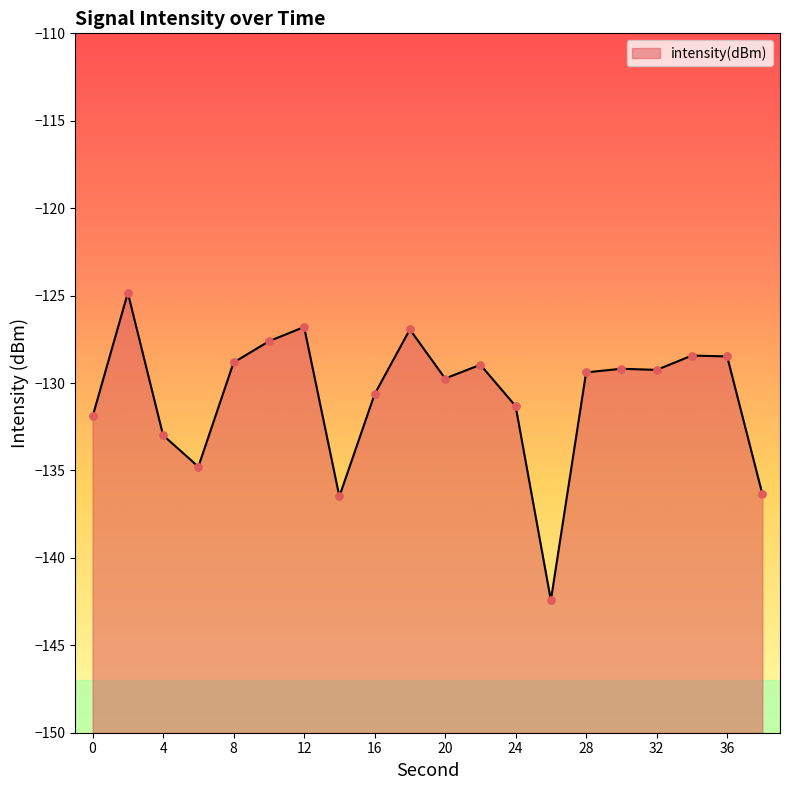

What is the change in value from 28 to 30?

+0.2